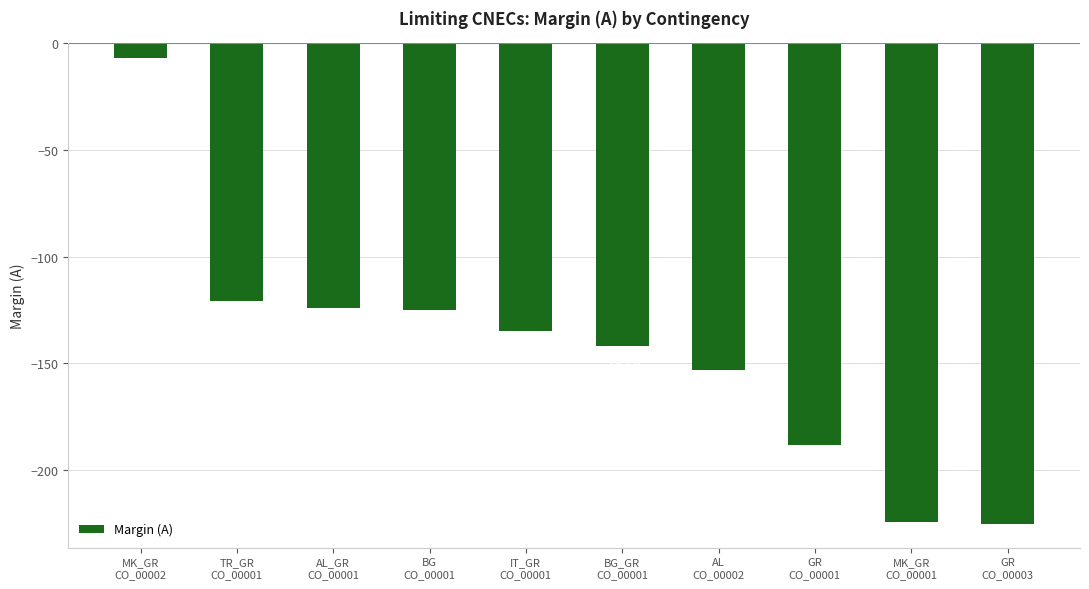

Does the chart contain stacked bars?

No